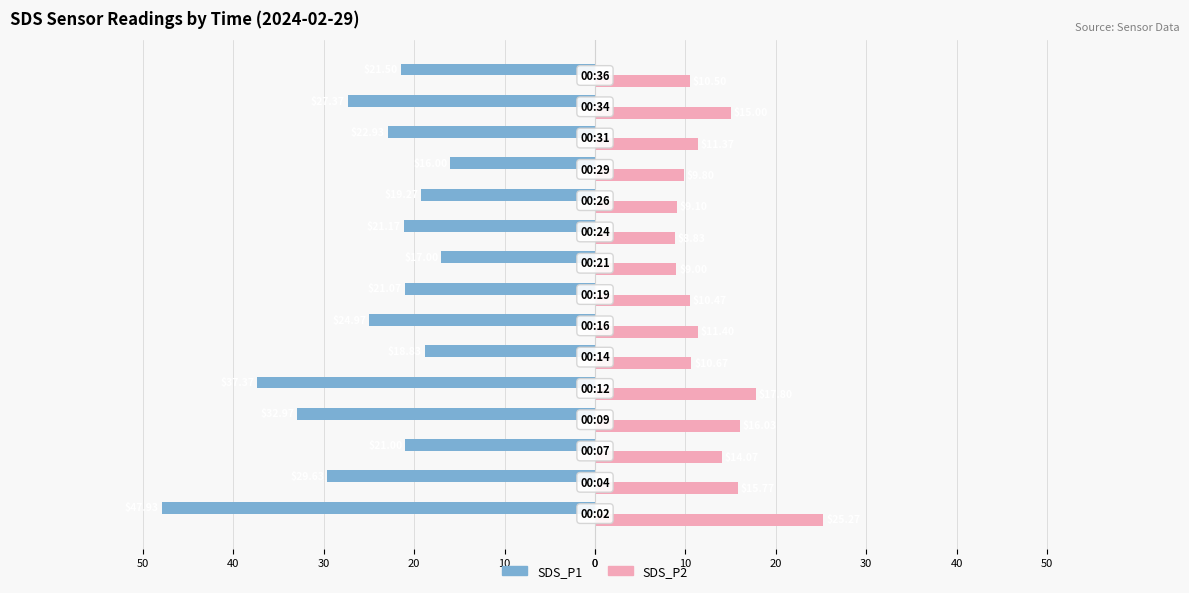

What is the average value of the SDS_P1 series?

-25.3